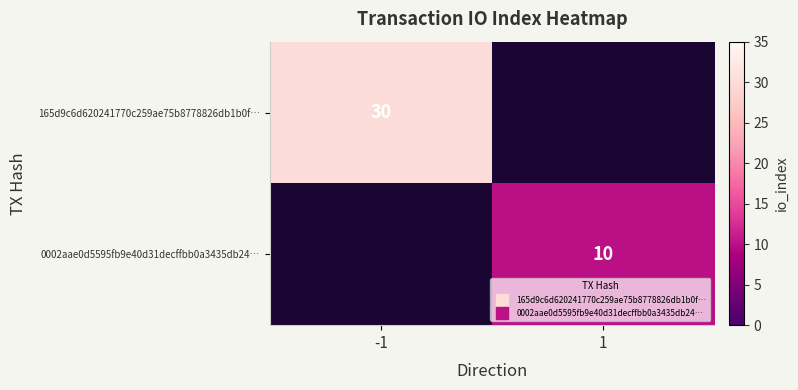

True or false: 165d9c6d620241770c259ae75b8778826db1b0f… has a value of 7 at -1.

False